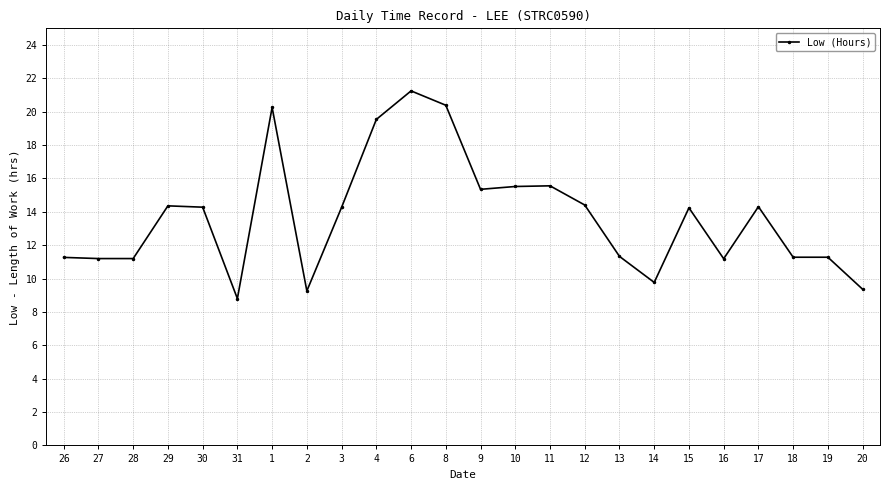

Which category has the lowest value across all series?

31